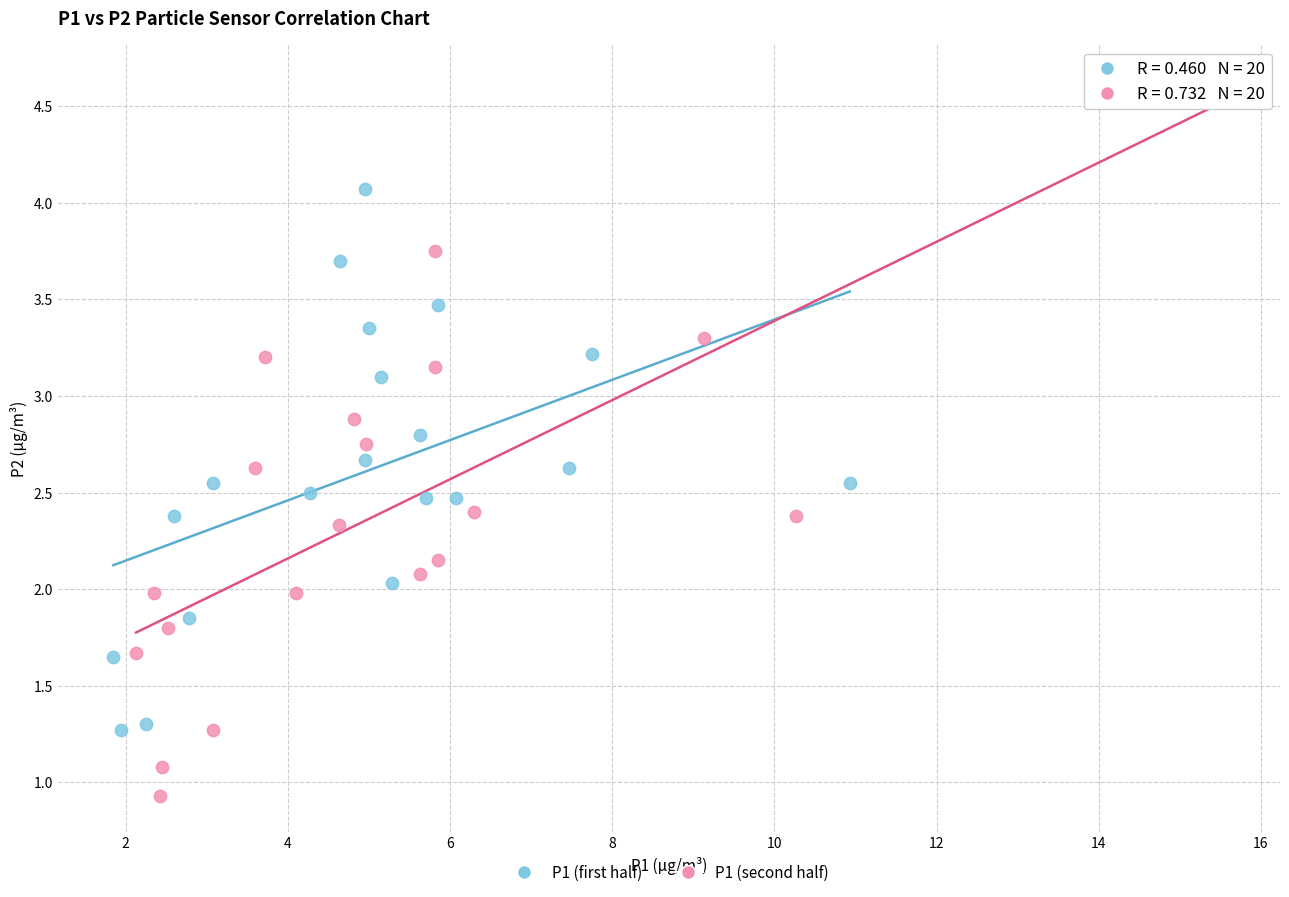

What are all the series names shown in the legend?

P1 (first half), P1 (second half)